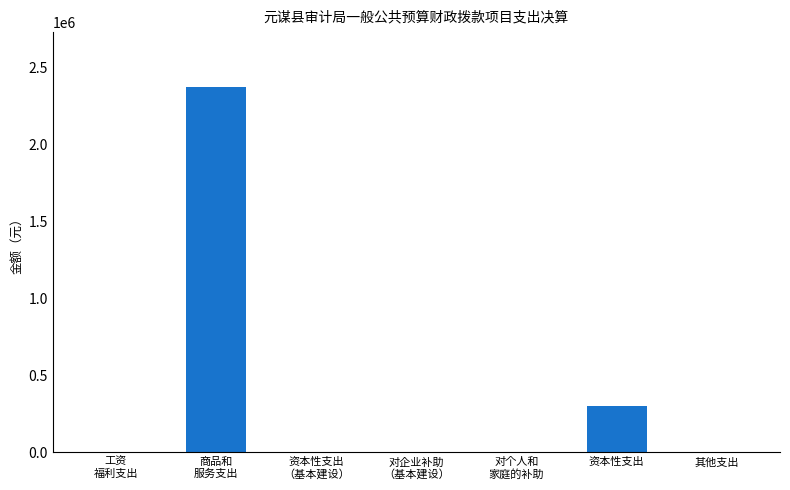

What is the sum of the values at 资本性支出
（基本建设） and 对个人和
家庭的补助?

2500.0